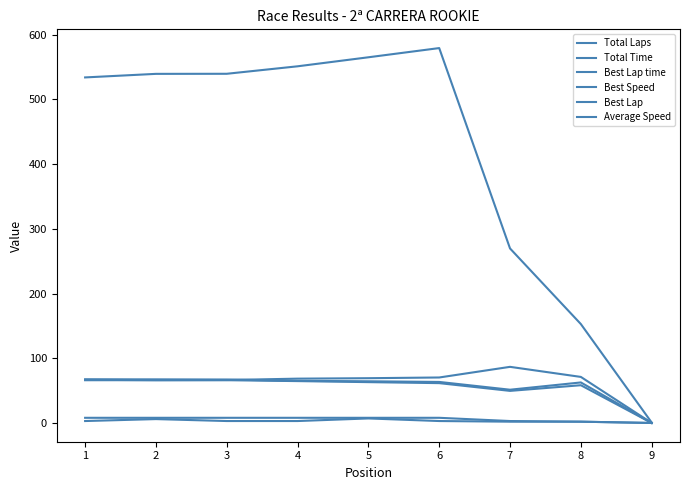

Is this an area chart (filled region under the line)?

No